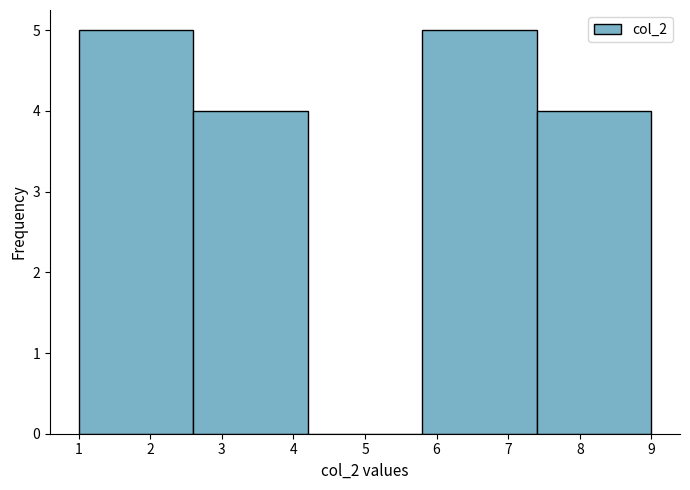

Reading left to right, transcribe this chart: for each bar, give the range it covers on the x-axis and its height. The values are not printed on the chart, so give them approximately, as read against the axis.

1.0 to 2.6: 5
2.6 to 4.2: 4
4.2 to 5.8: 0
5.8 to 7.4: 5
7.4 to 9.0: 4